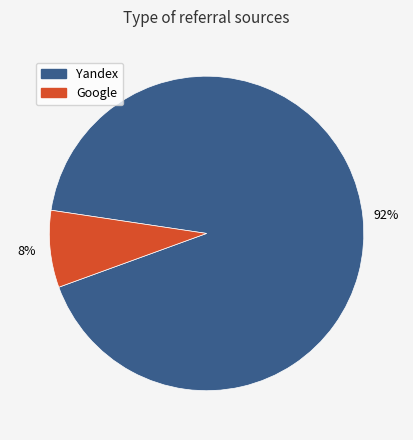

Which has a higher value, Yandex or Google?

Yandex